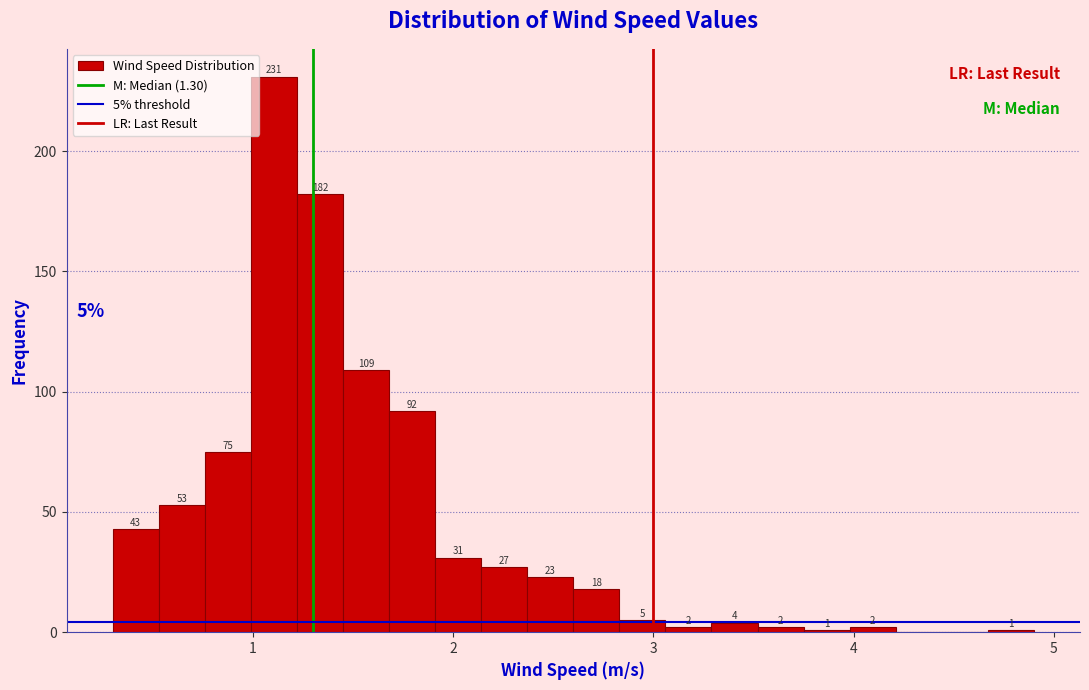

Around what value on the x-axis is the tallest bar? Give the approximate position of its centre, as read against the axis.

1.1